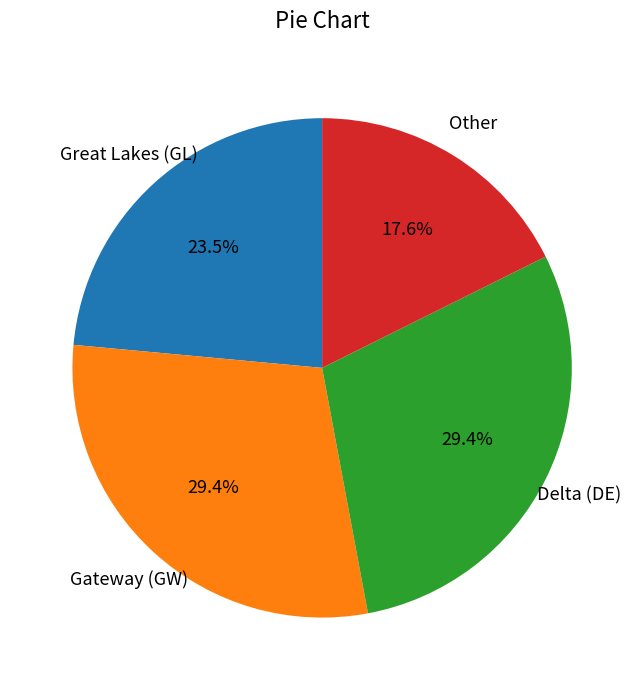

Count the number of slices in the pie.

4